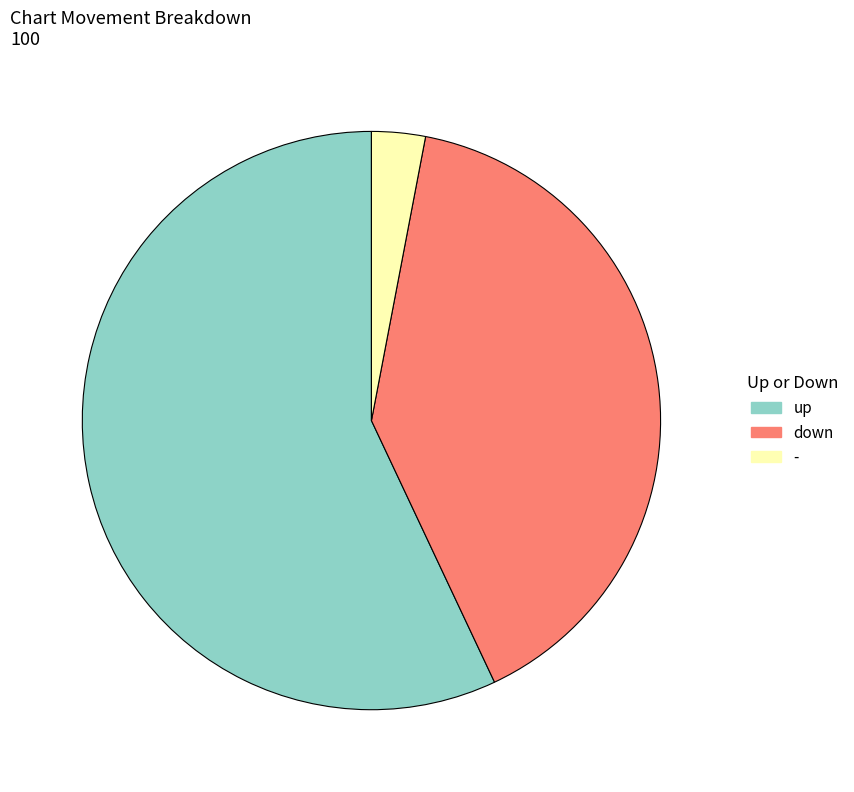

Count the number of slices in the pie.

3